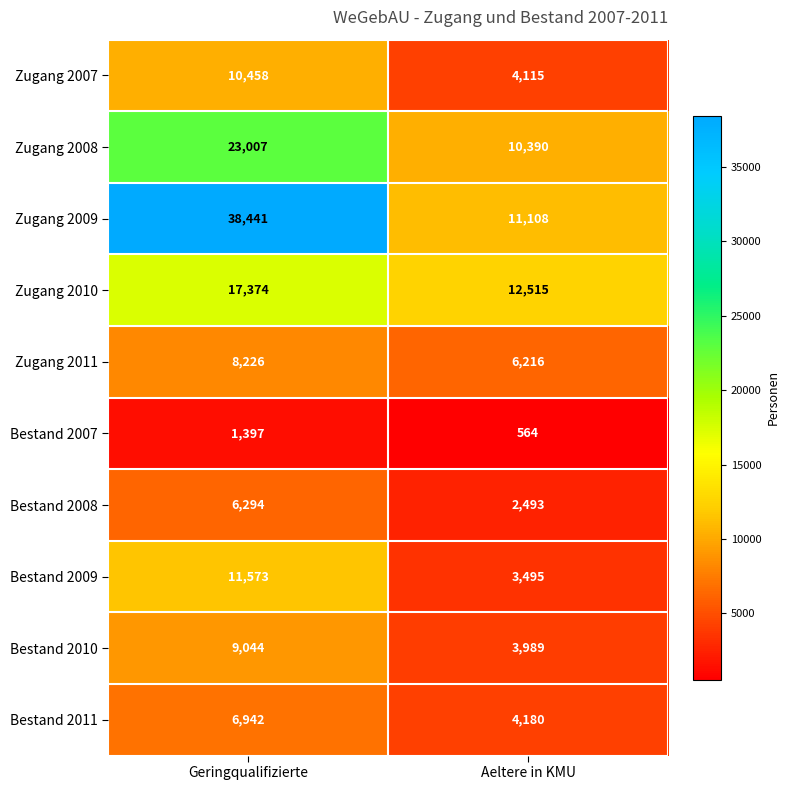

What is the total value across all series at Geringqualifizierte?

132756